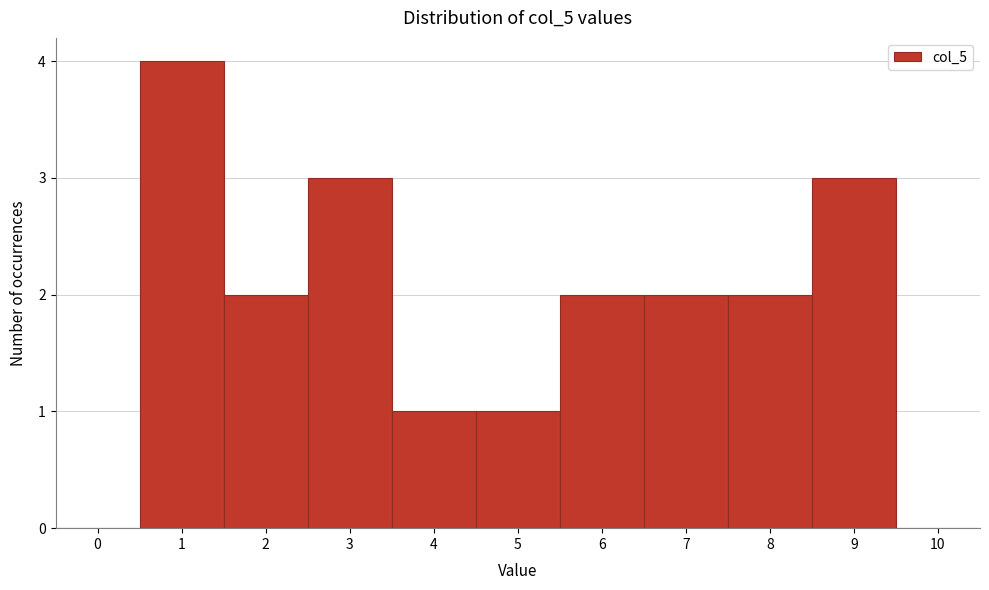

What is the sum of the values at 7 and 5?

3